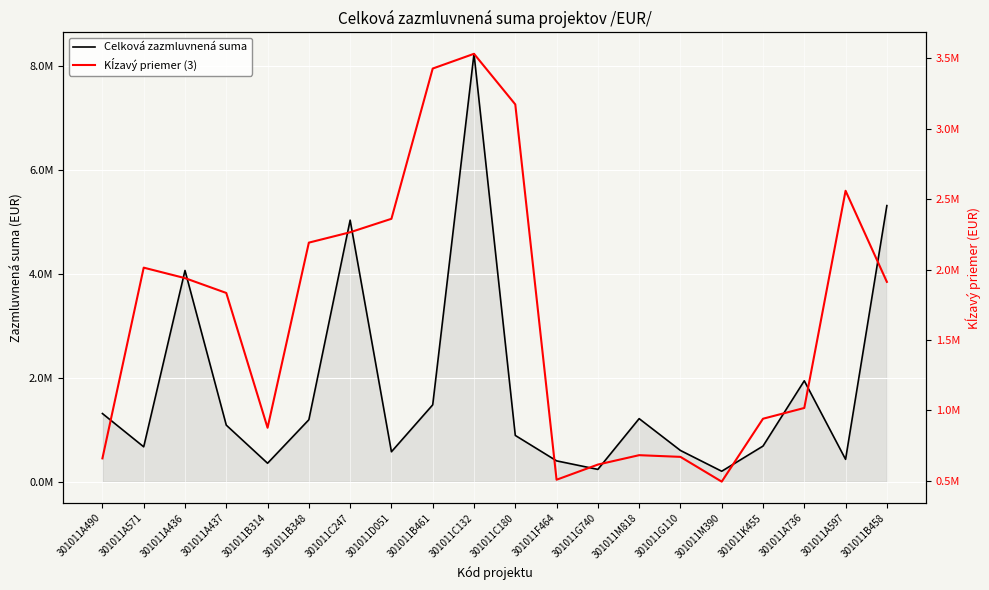

Between 301011M818 and 301011A597, which series saw the biggest shift?

Kĺzavý priemer (3)